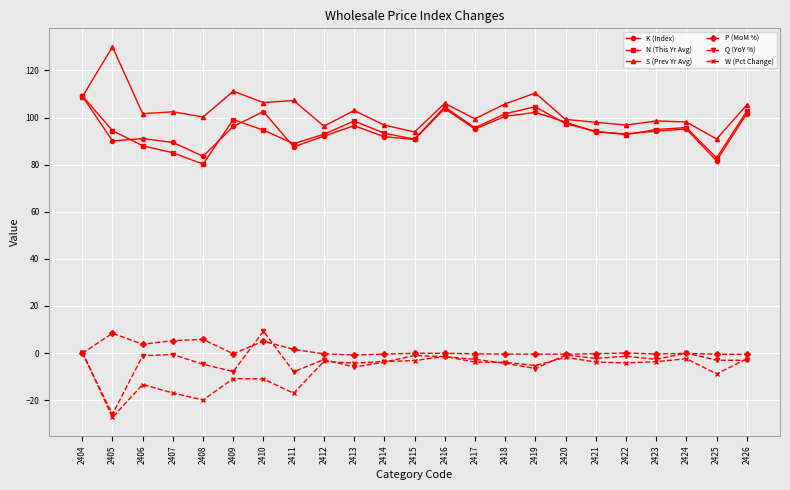

True or false: N (This Yr Avg) and P (MoM %) intersect in this chart.

False